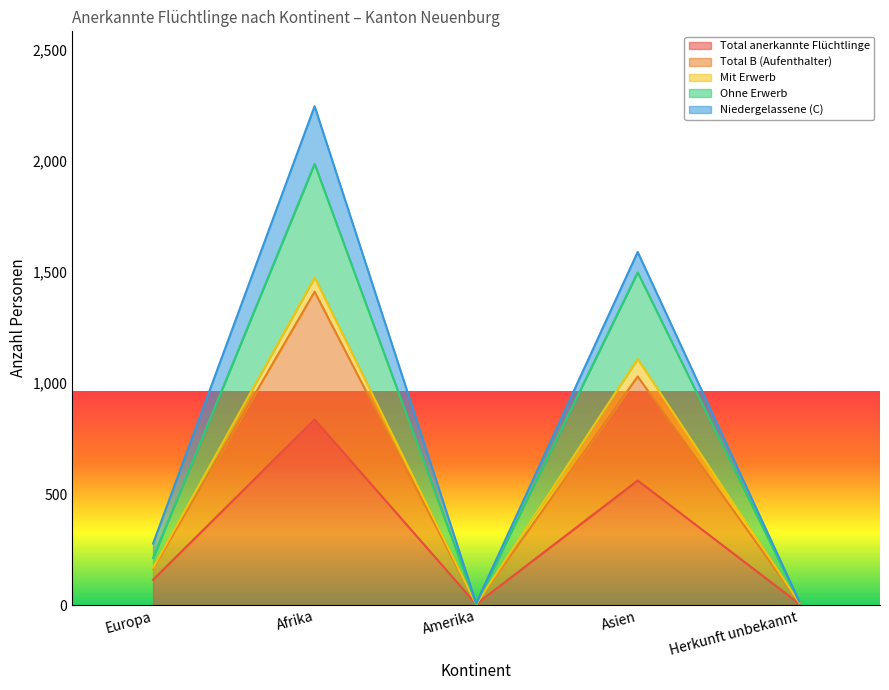

What is the highest value of the Total anerkannte Flüchtlinge series?

836